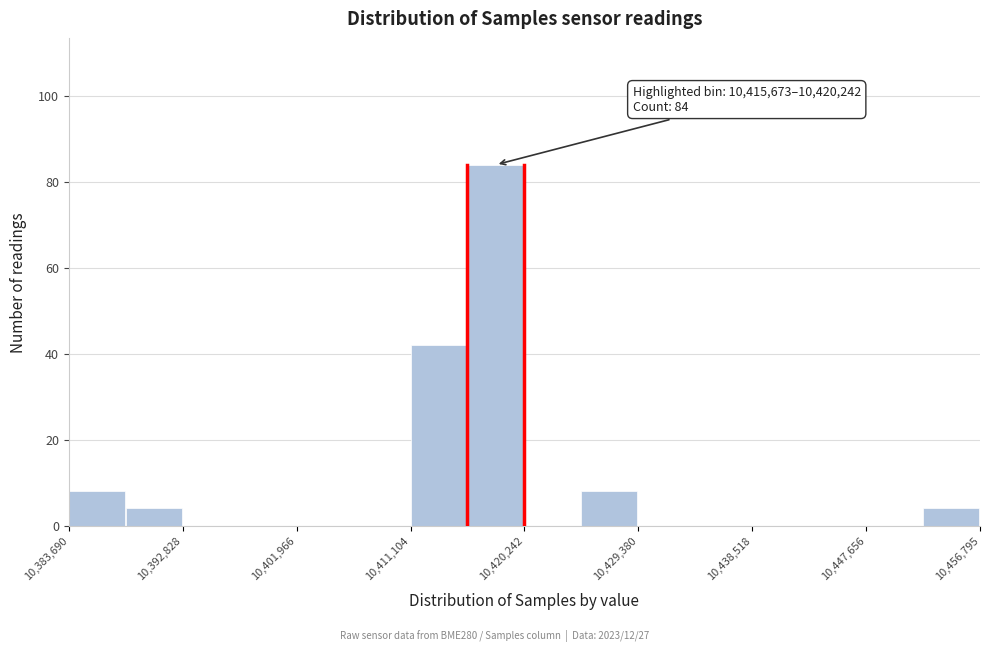

Over which range of the x-axis is the bar tallest?

10416000 to 10420000